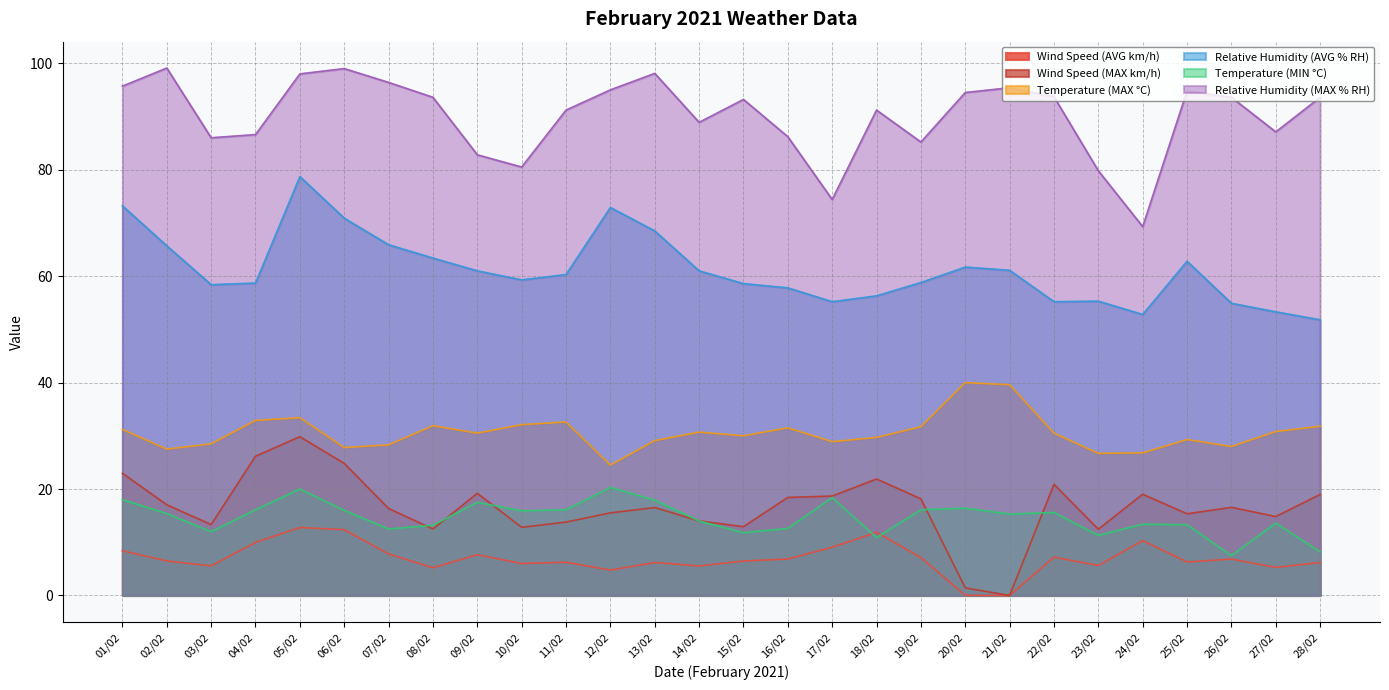

What is the label of the 5th point from the right?

24/02